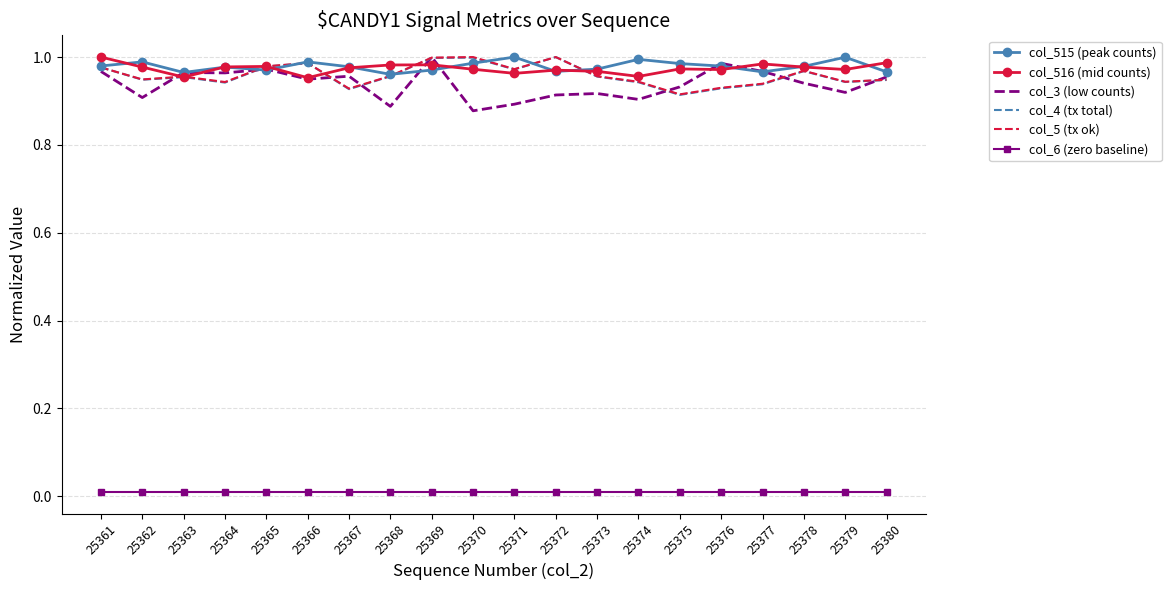

What is the total value across all series at 25362?

4.8